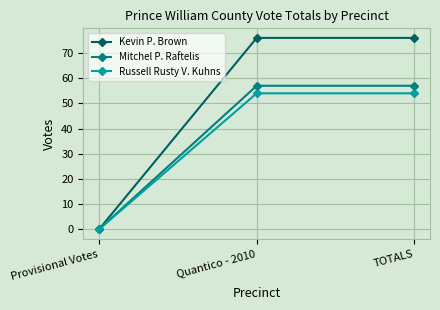

What is the label of the 1st point from the right?

TOTALS